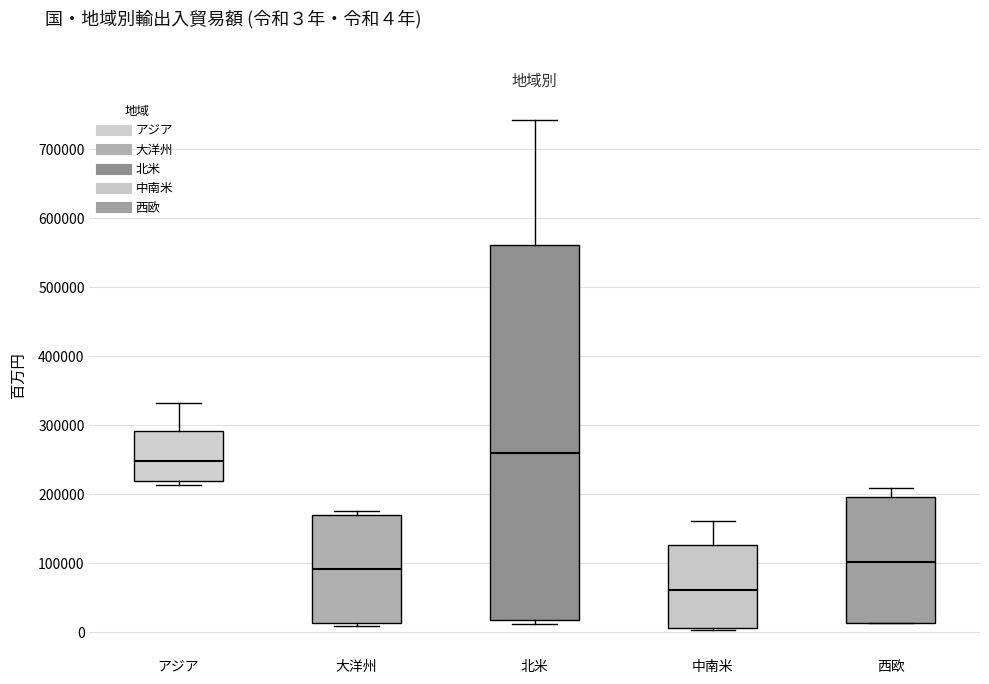

Comparing the boxes themselves (not the whiskers), which one is the tallest?

北米